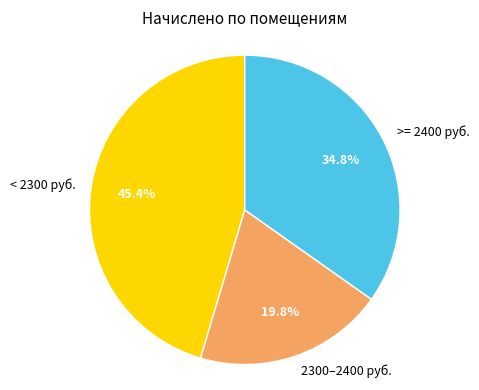

Rank the categories by value from lowest to highest.

2300–2400 руб., >= 2400 руб., < 2300 руб.